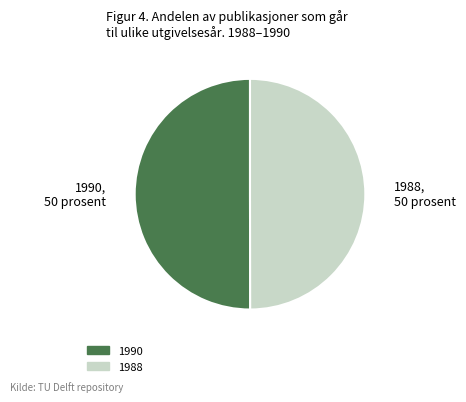

How many slices are in this pie chart?

2